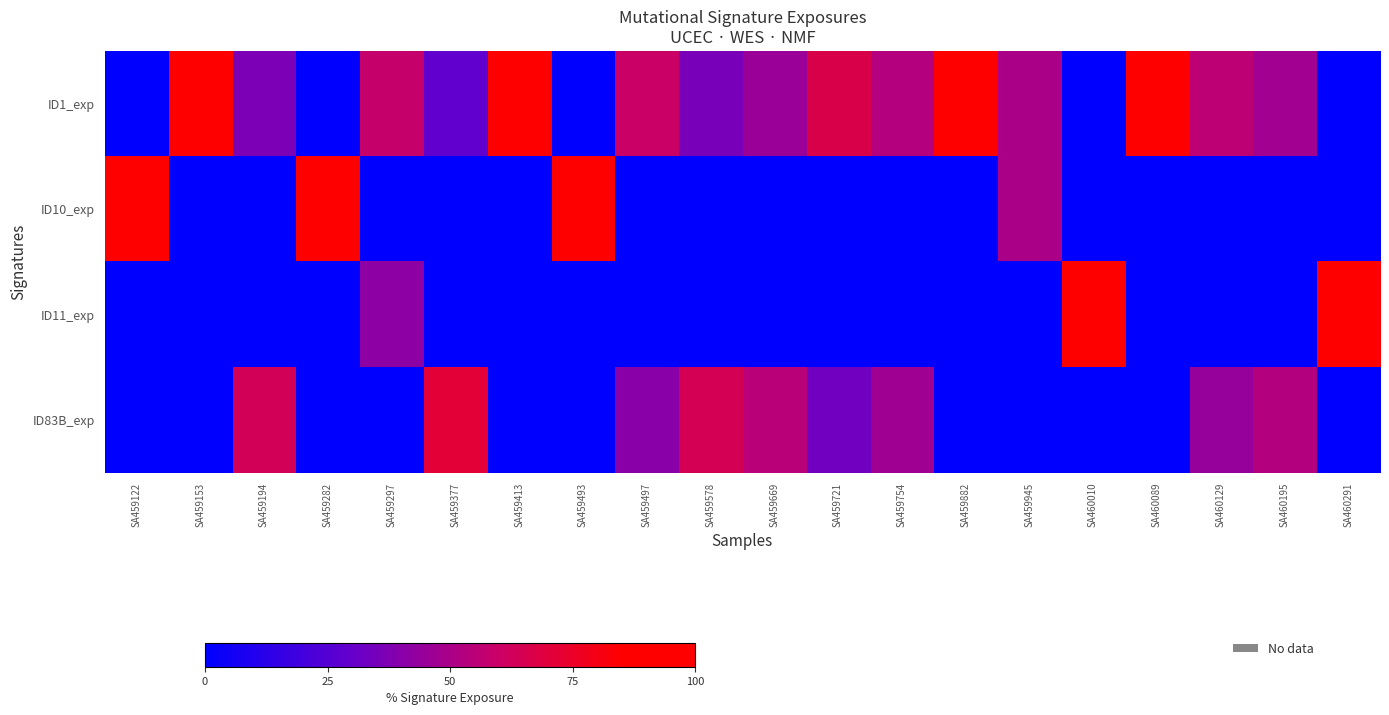

What is the total value across all series at SA459493?

100.0